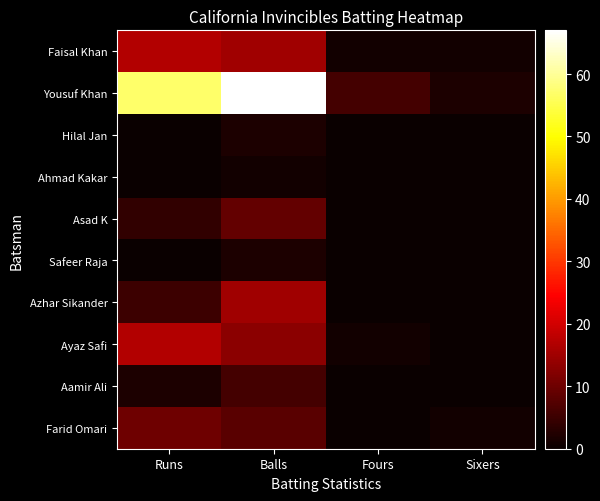

At which category is the sum across all series the highest?

Balls